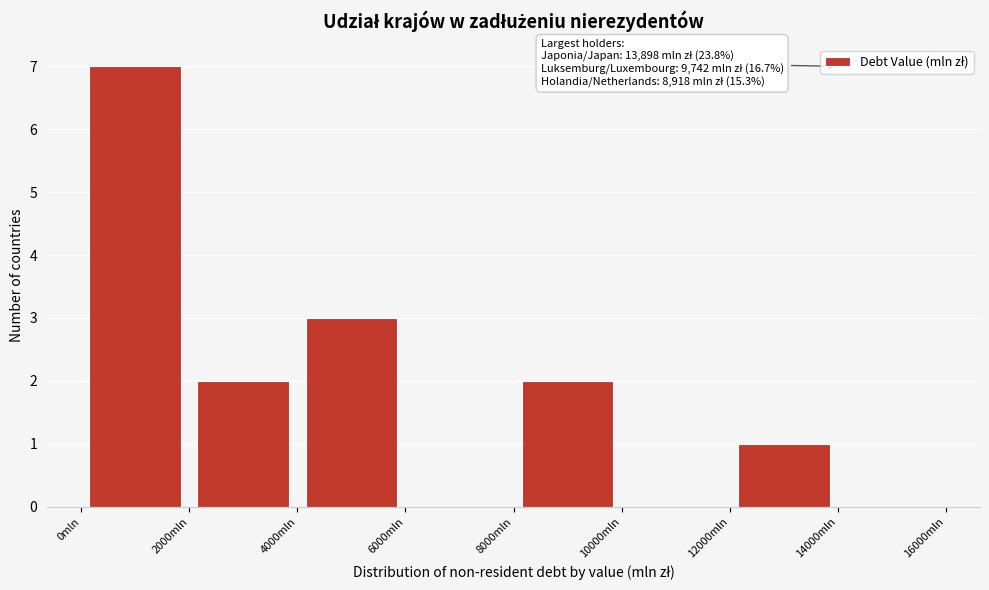

Over which range of the x-axis is the bar tallest?

0 to 2000